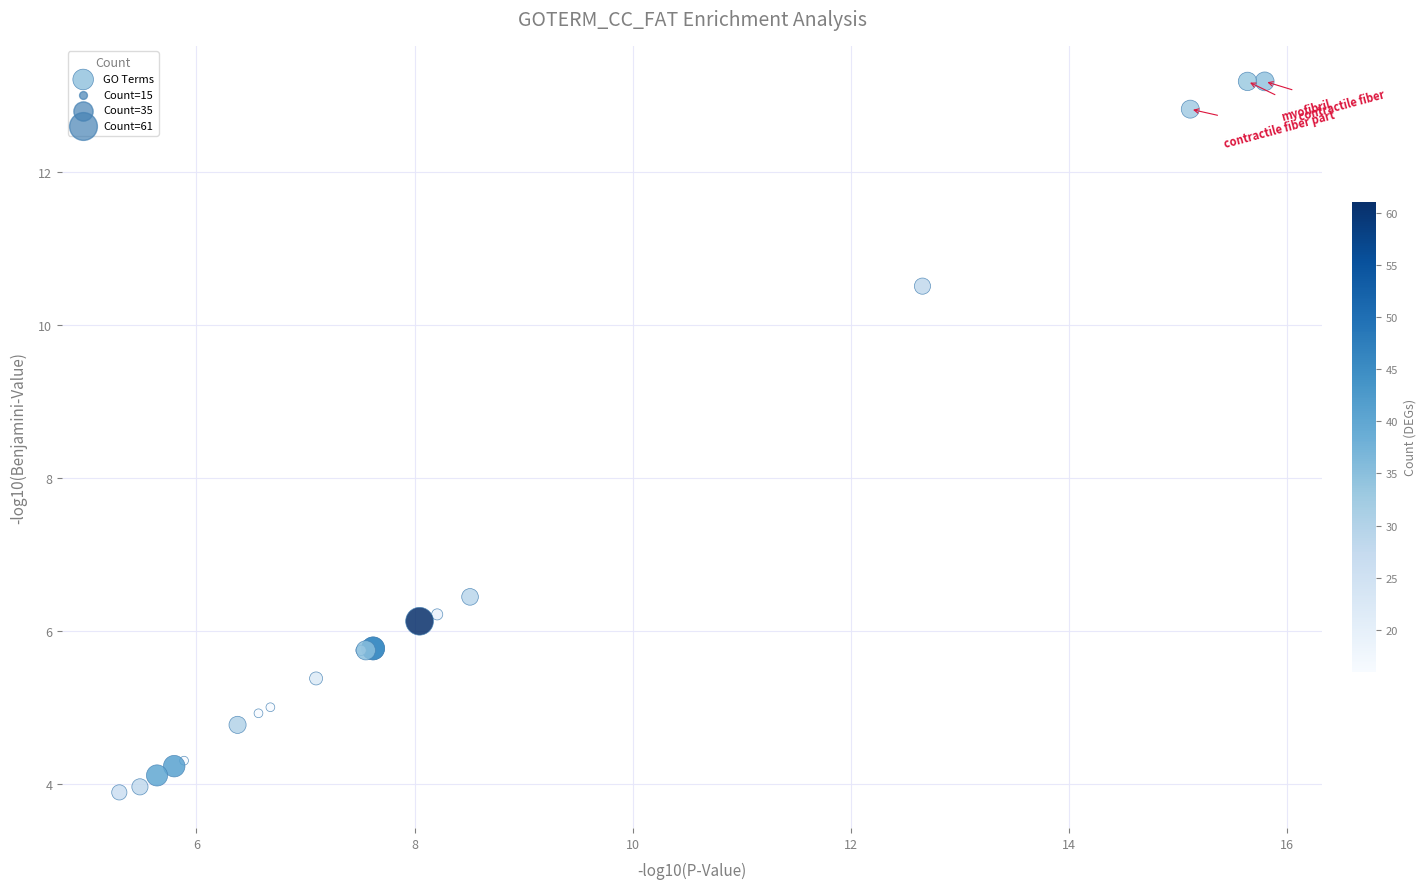

What Y value in the scatter plot is closest to 8?

6.4